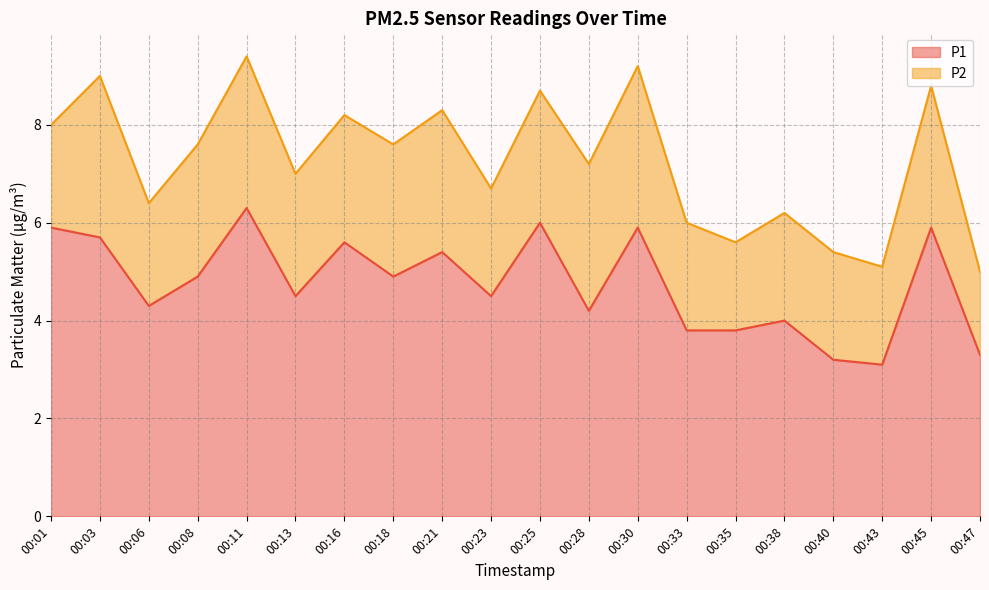

How many interior local peaks (higher than both neighbors) does the data have?

7